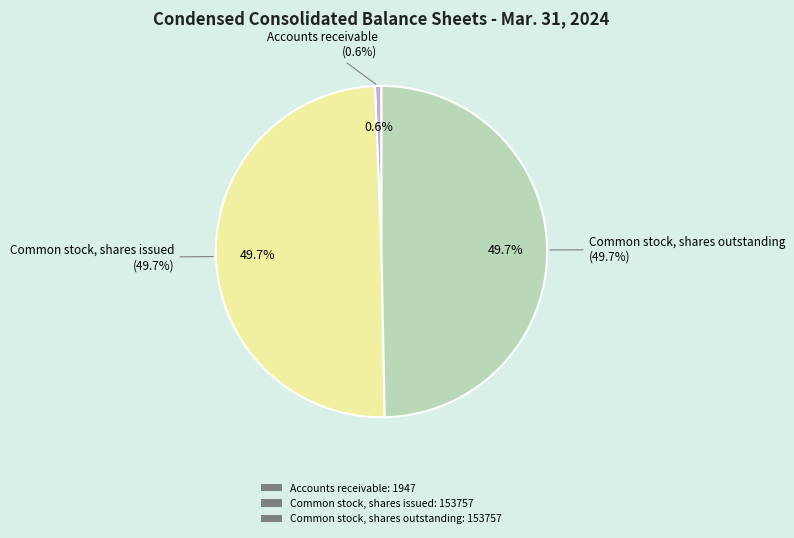

What is the total percentage of Accounts receivable and Common stock, shares issued?

50.3%